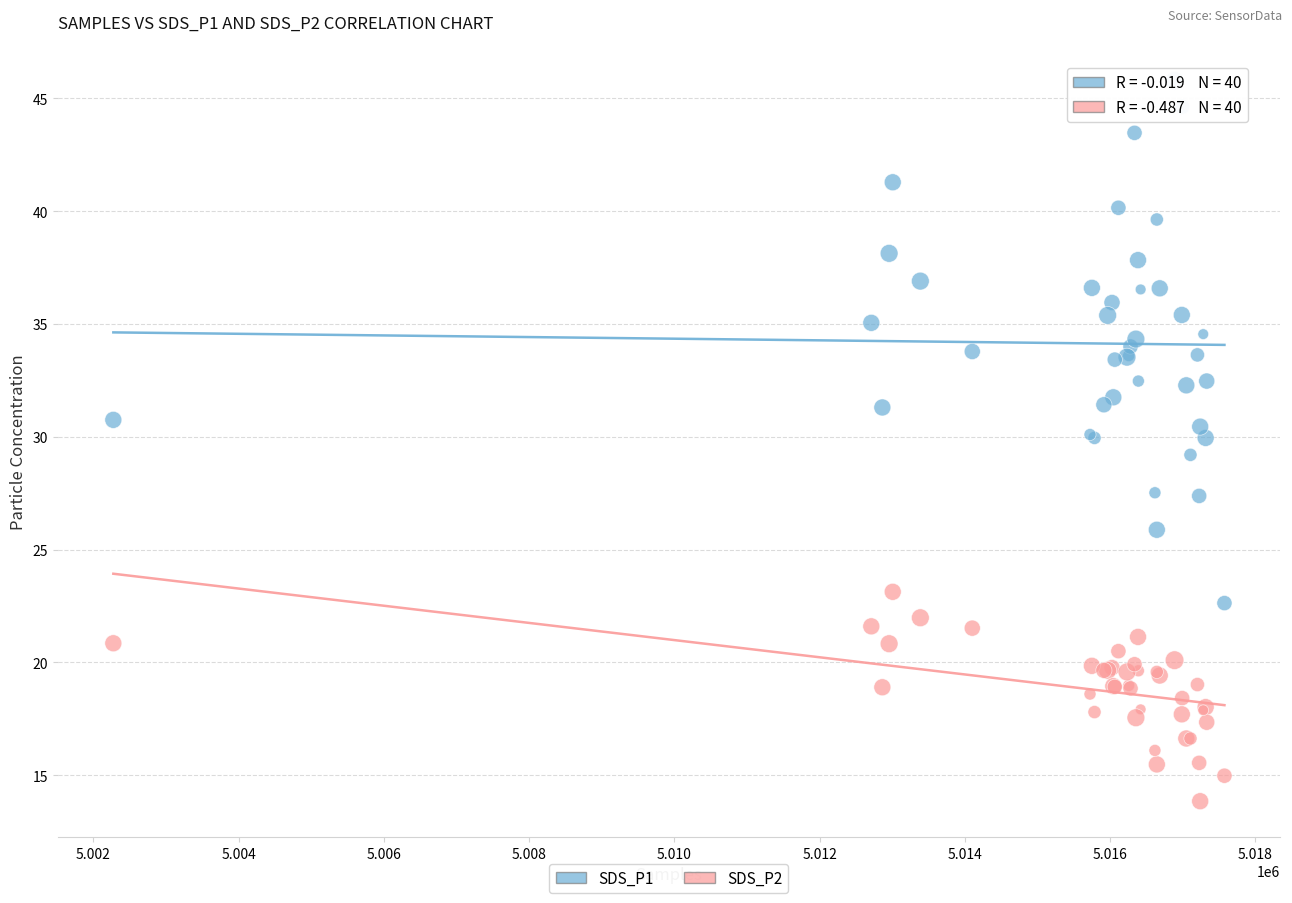

Which series reaches the minimum Y coordinate?

SDS_P2